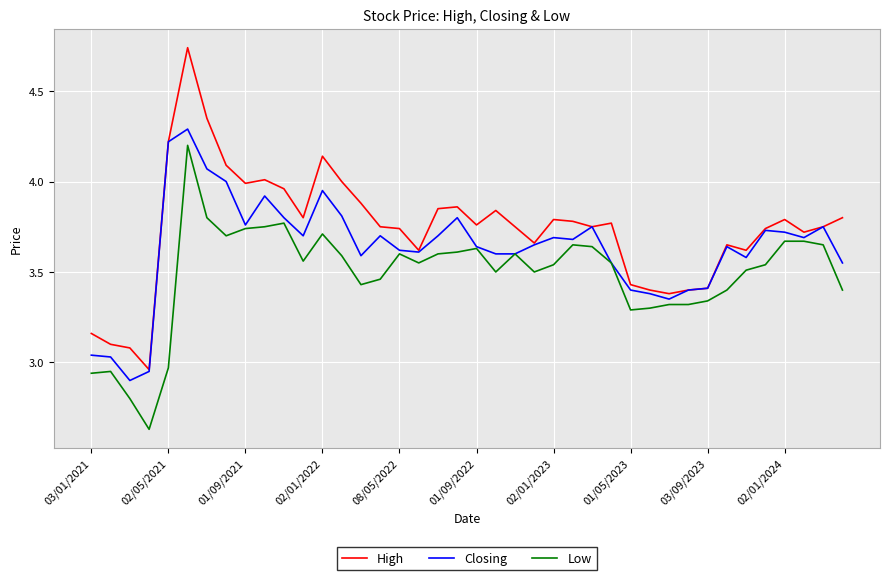

Which series has the largest total across all categories?

High